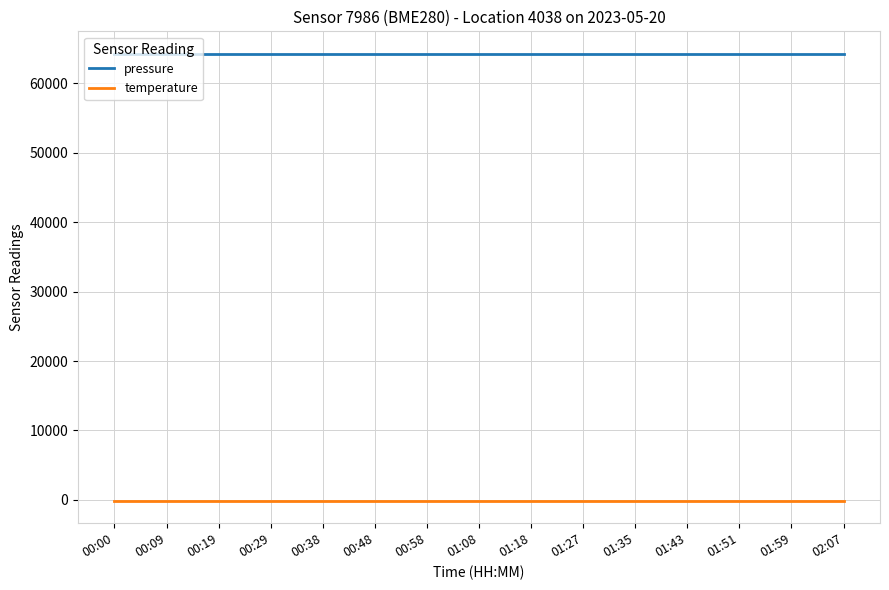

What is the highest value of the pressure series?

64273.6